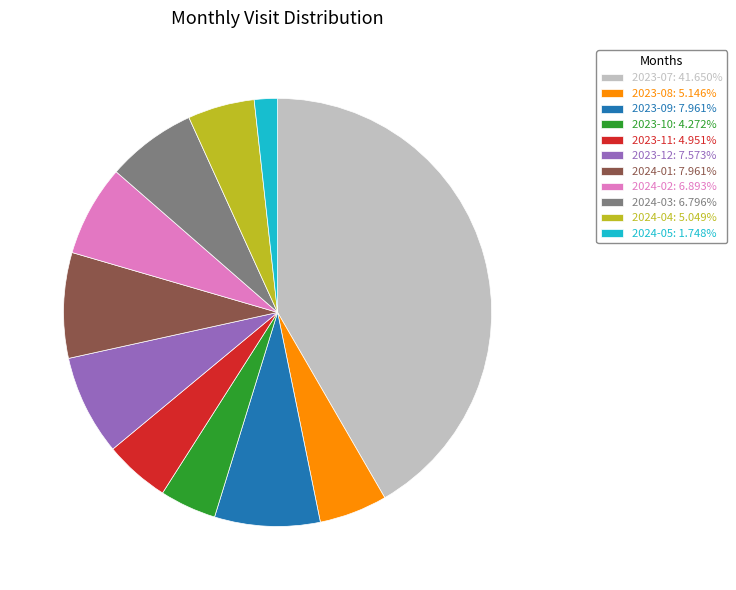

What is the smallest slice in the pie chart?

2024-05